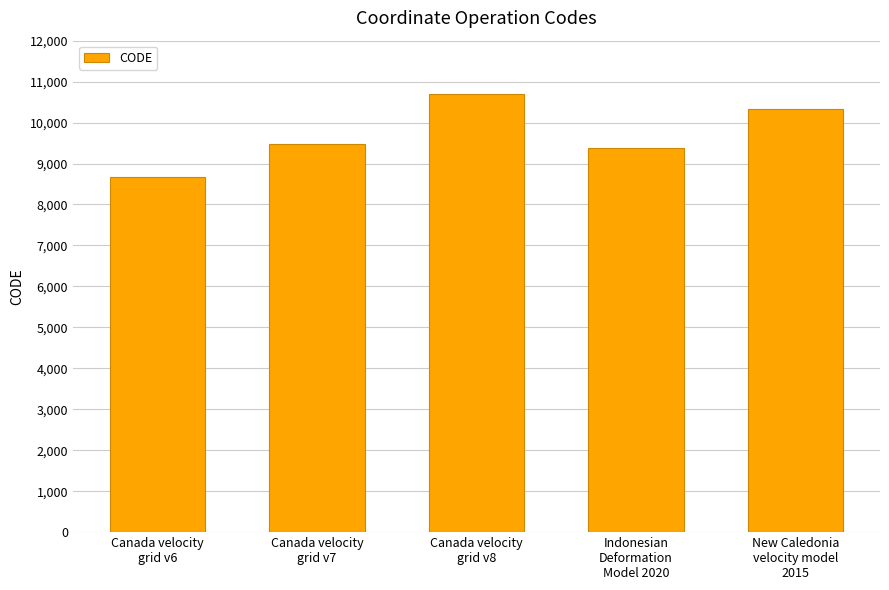

Where is the data nearest to the value 9691?

Canada velocity
grid v7